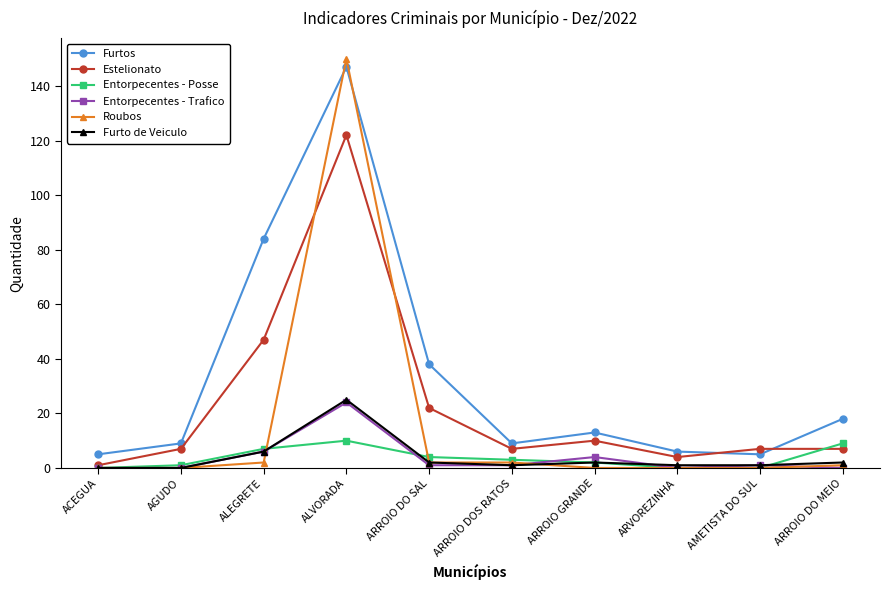

The Entorpecentes - Posse series shows 10 at ALVORADA. True or false?

True